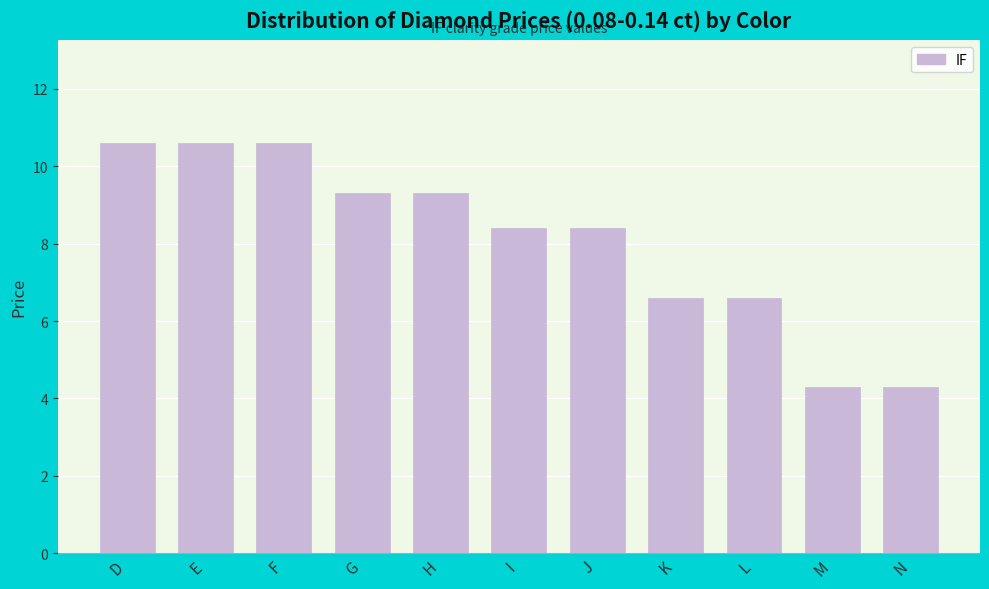

Reading left to right, extract all data points from this chart.

10.6	10.6	10.6	9.3	9.3	8.4	8.4	6.6	6.6	4.3	4.3